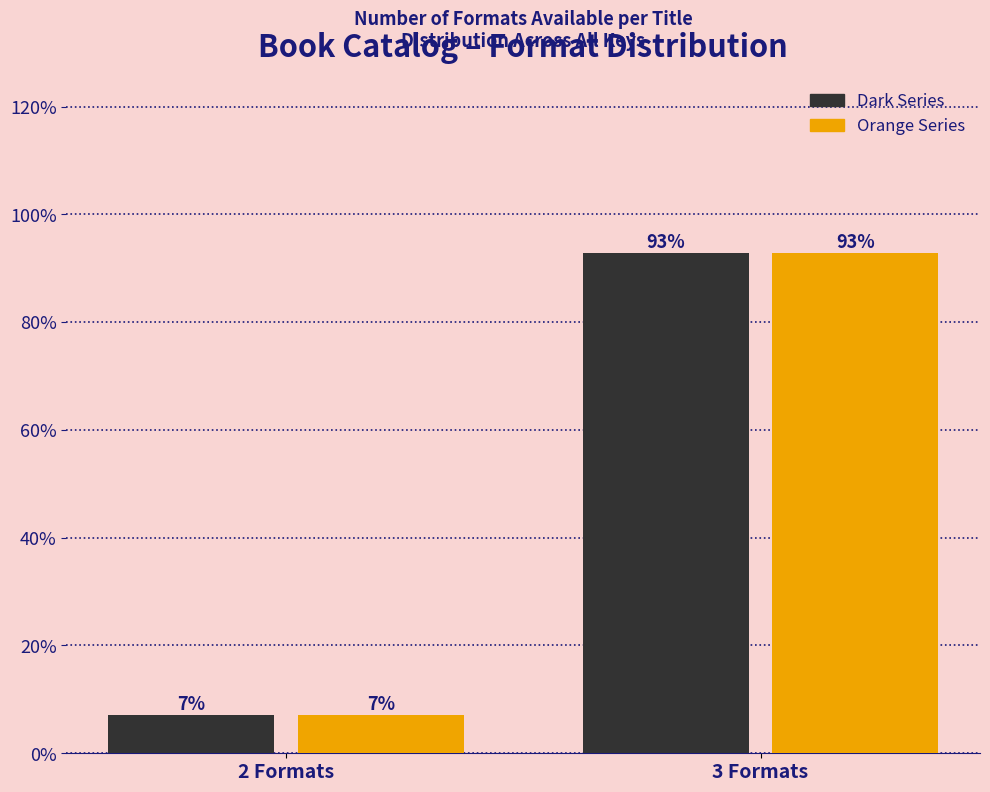

Is it true that Orange Series equals 12.5 at 2 Formats?

False